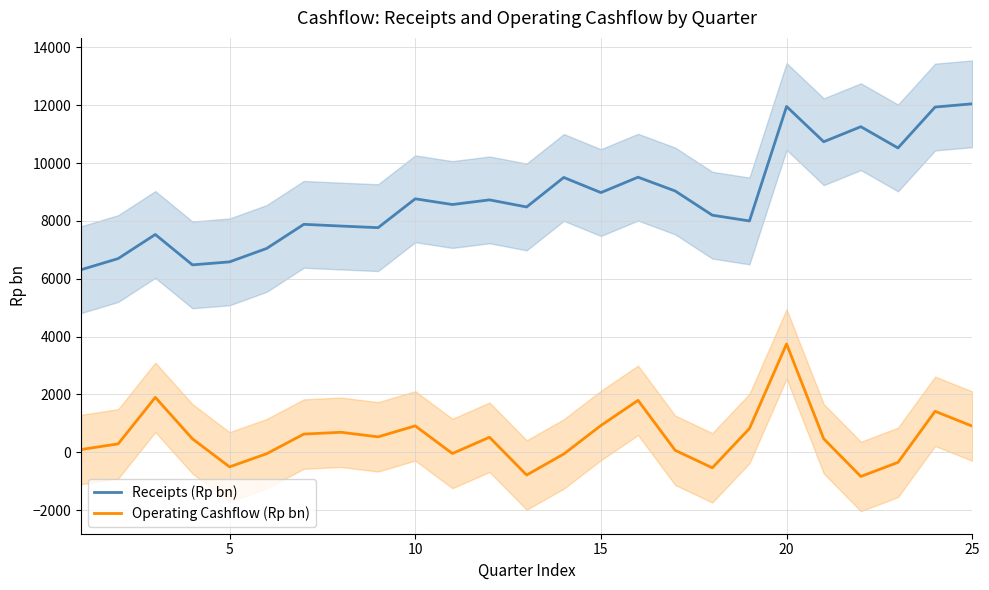

How many lines are shown in the chart?

2